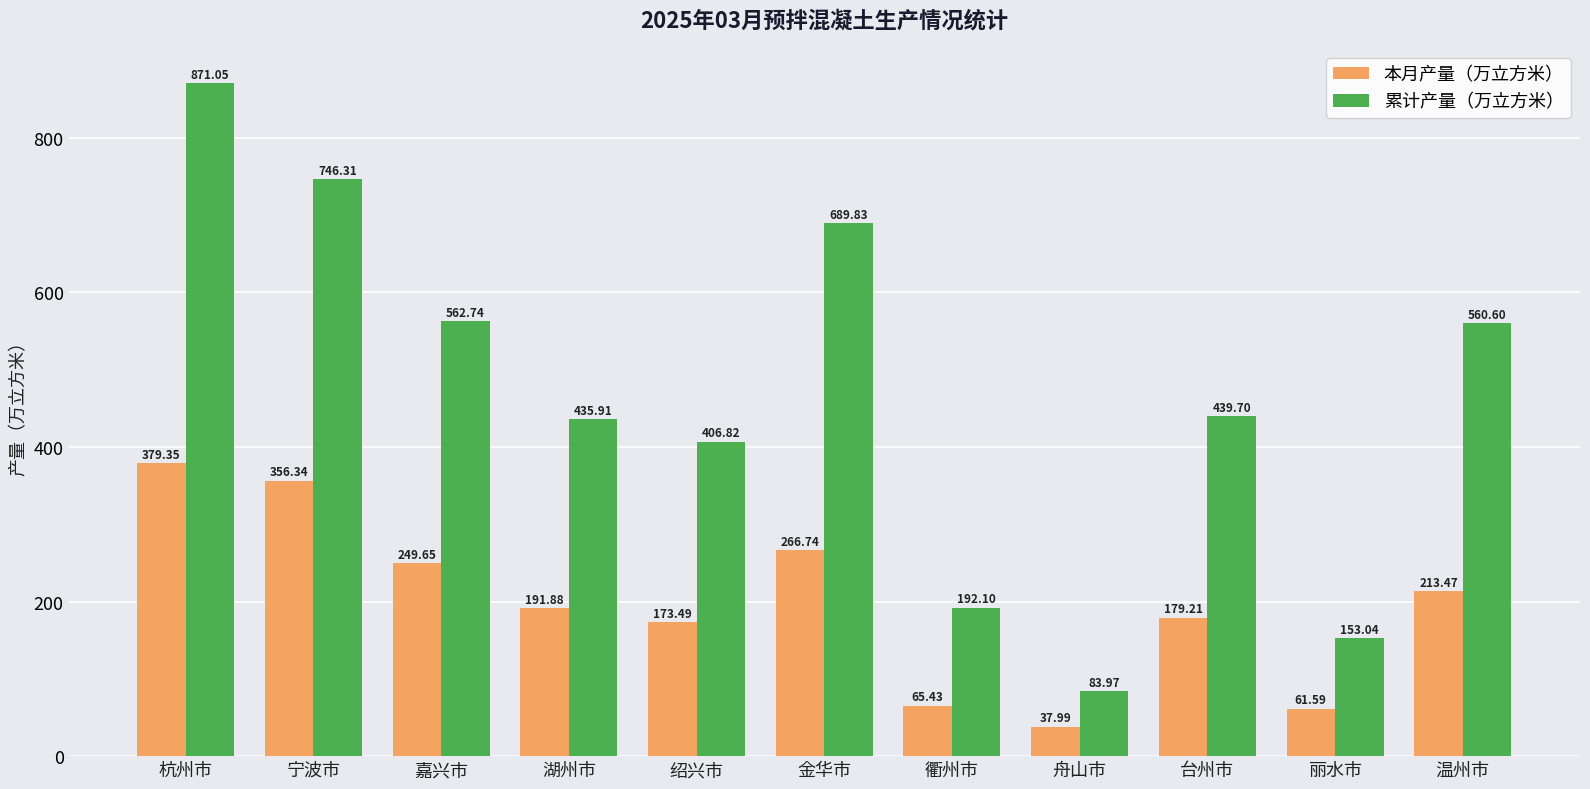

Rank the categories by 本月产量（万立方米） value from highest to lowest.

杭州市, 宁波市, 金华市, 嘉兴市, 温州市, 湖州市, 台州市, 绍兴市, 衢州市, 丽水市, 舟山市